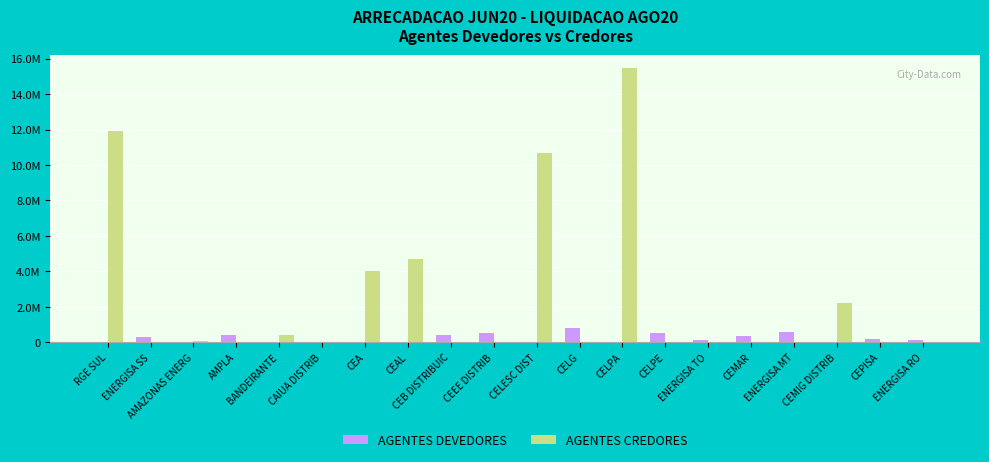

Which category has the lowest value in the AGENTES DEVEDORES series?

RGE SUL